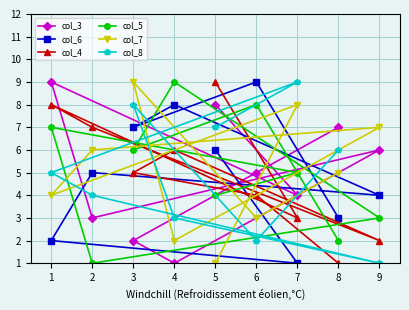

How many categories are shown in the chart?

9